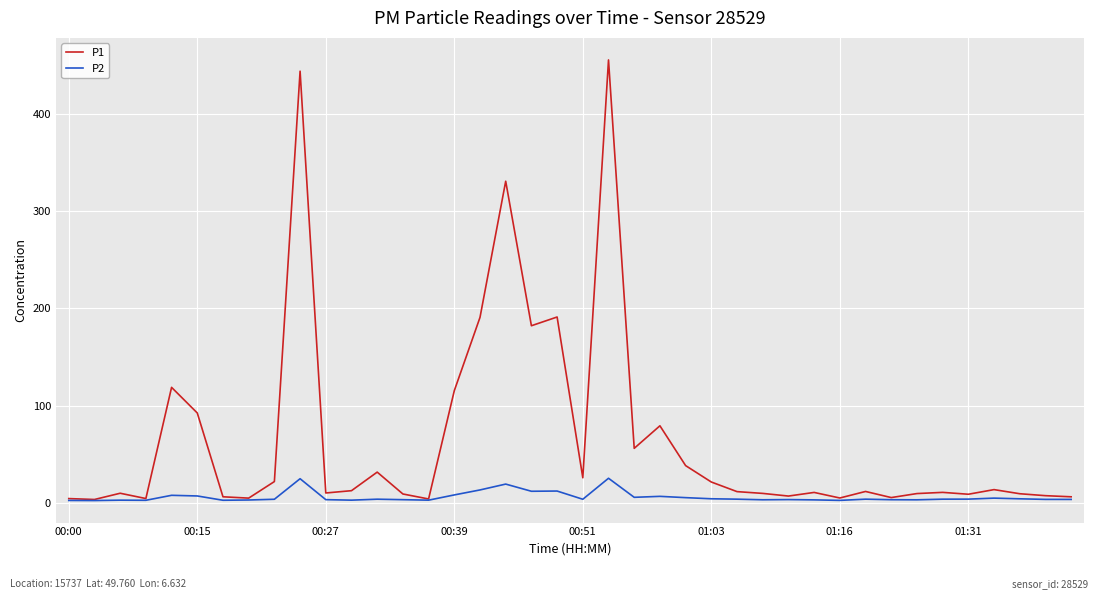

How many lines are shown in the chart?

2